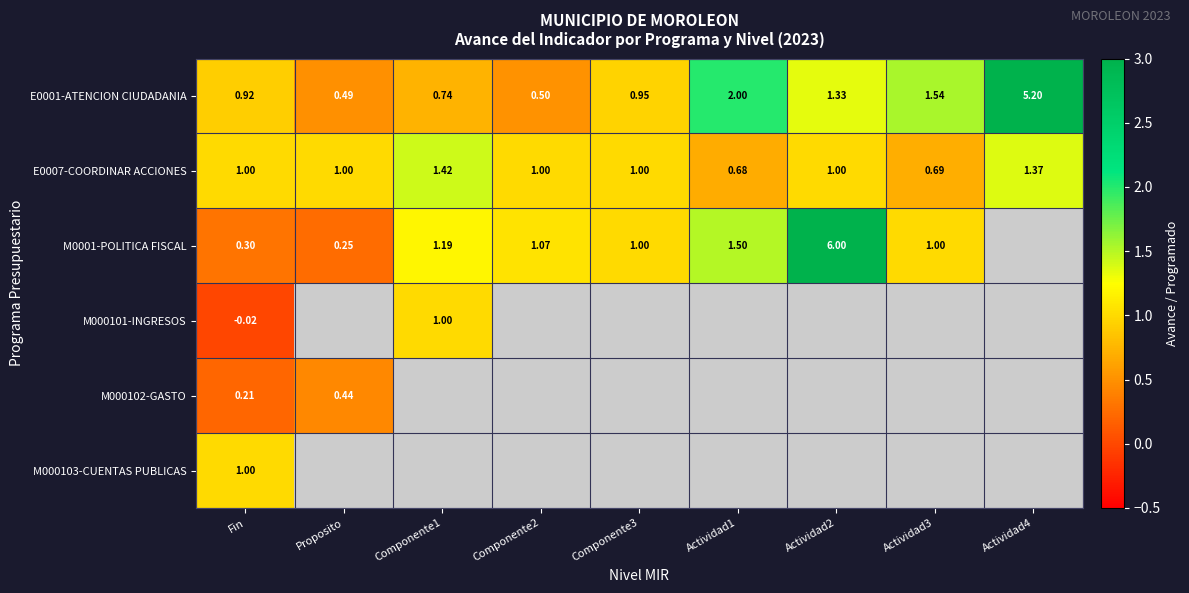

At how many categories does at least one series exceed 2?

2